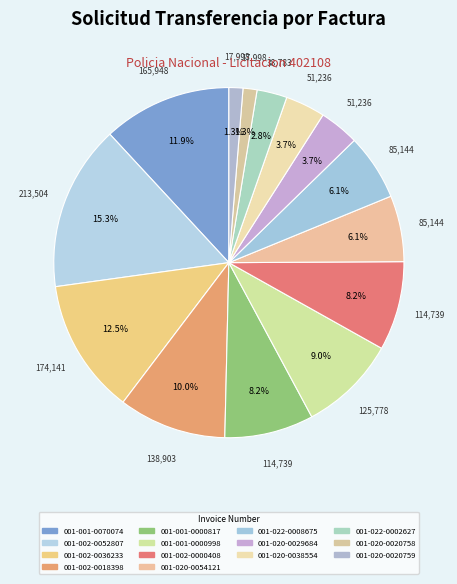

What is the ratio of the value at 001-022-0008675 to the value at 001-001-0070074?

0.5